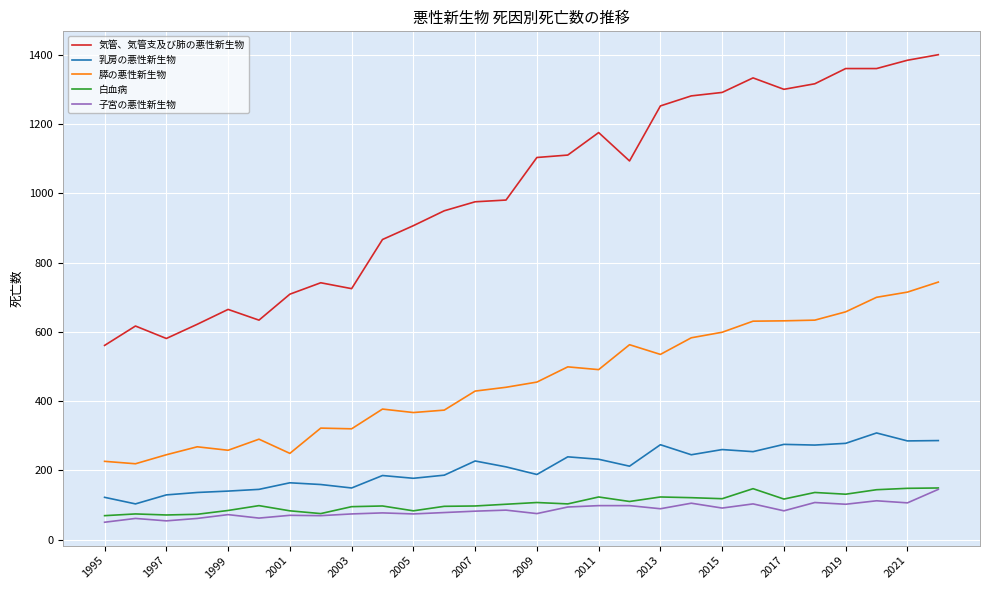

Which series has the largest total across all categories?

気管、気管支及び肺の悪性新生物